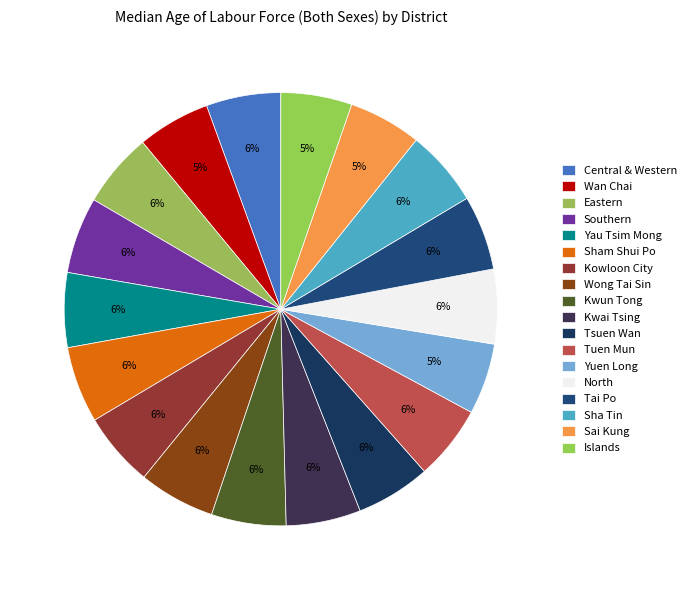

Is the sum of Wong Tai Sin and Sai Kung greater than half?

No